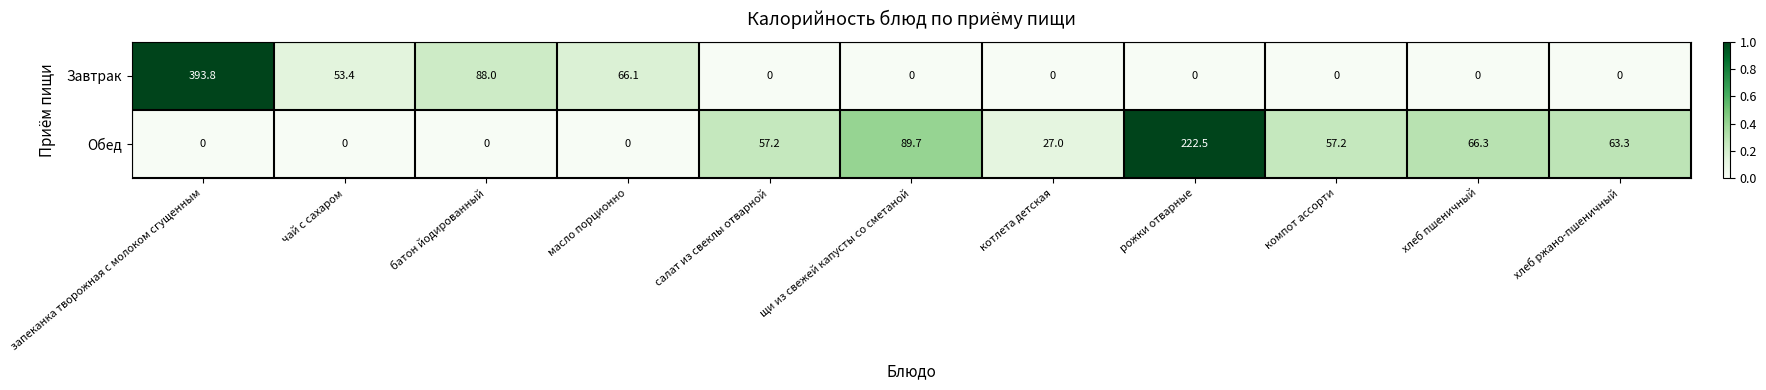

Is it true that Завтрак equals 146.8 at котлета детская?

False